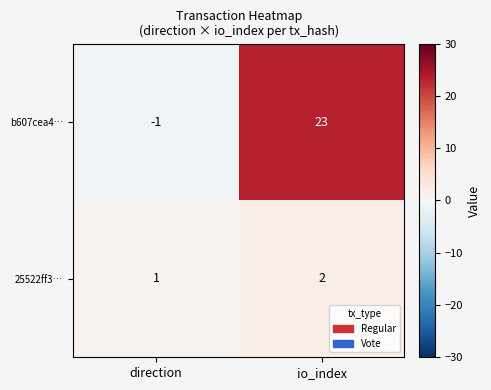

Rank the series by their maximum value, from highest to lowest.

b607cea4…, 25522ff3…